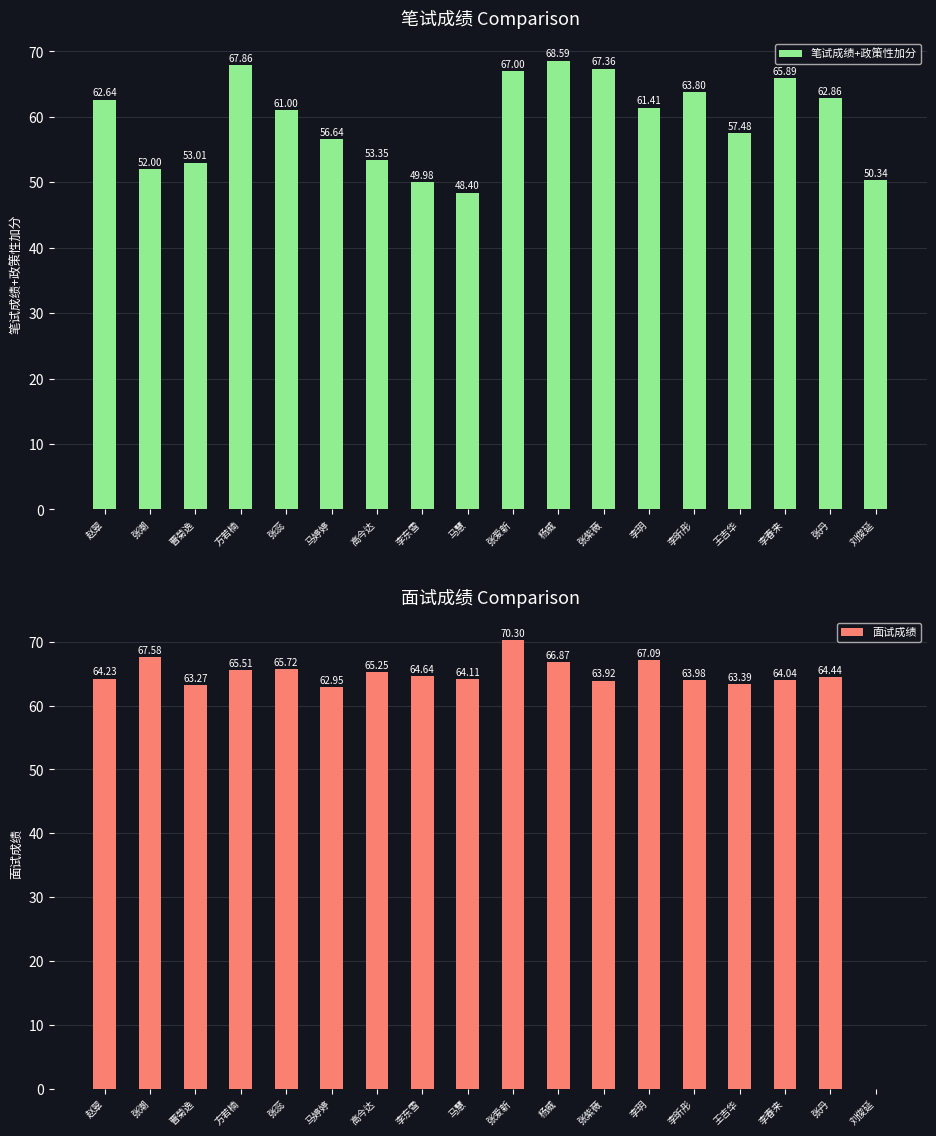

How many bars are there in each group?

2